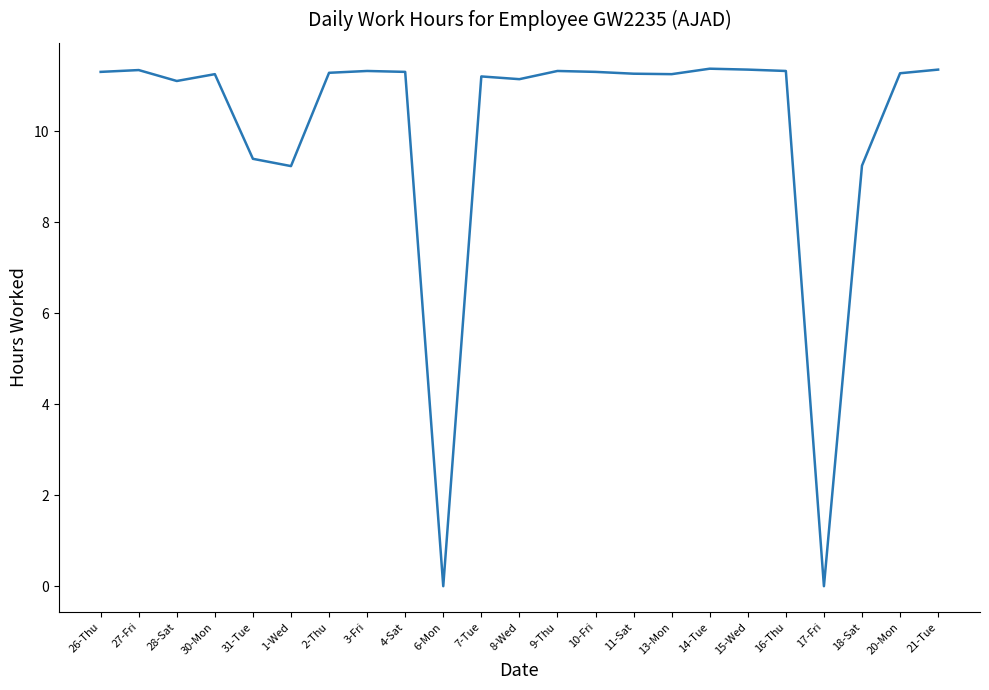

What is the maximum value shown in the chart?

11.4